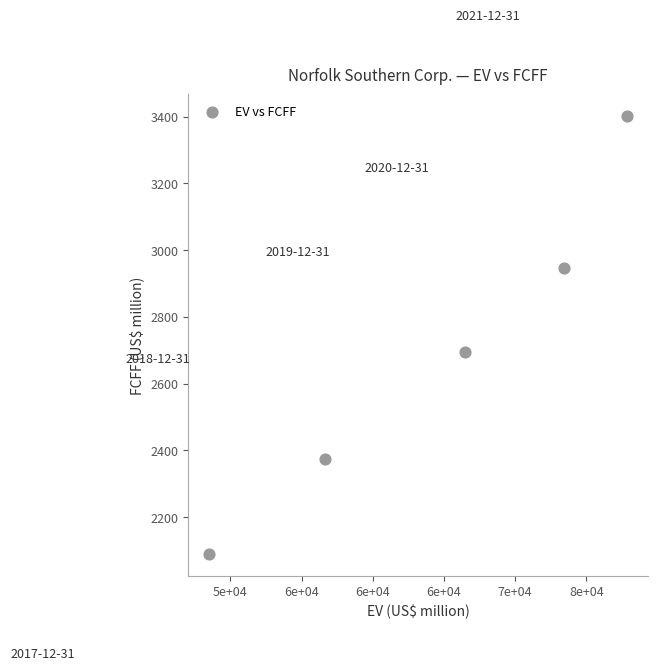

What is the range of Y values (max minus min)?

1312